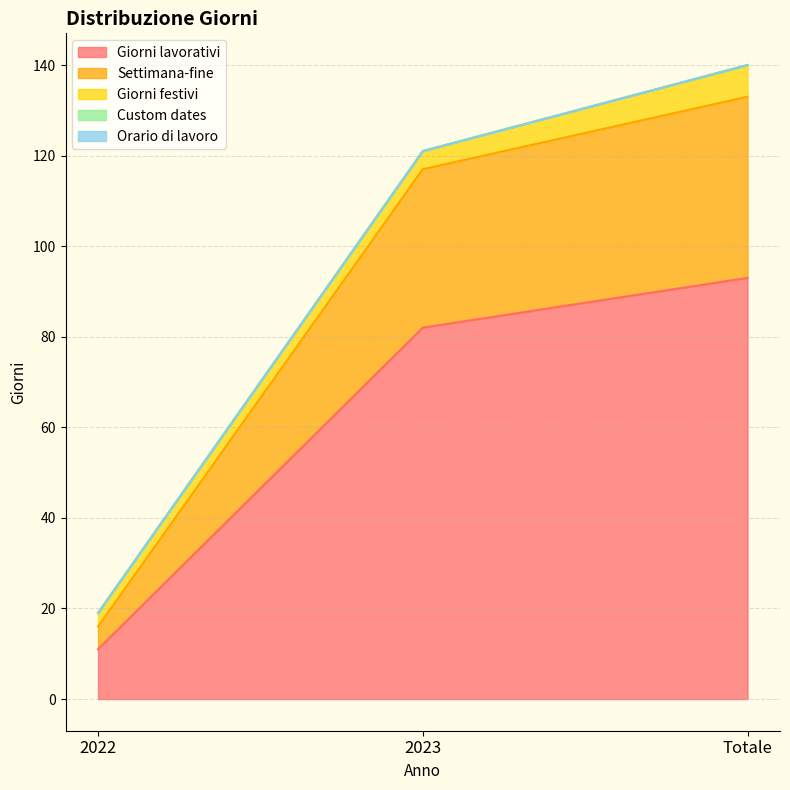

At which label is Giorni lavorativi closest to 52?

2023